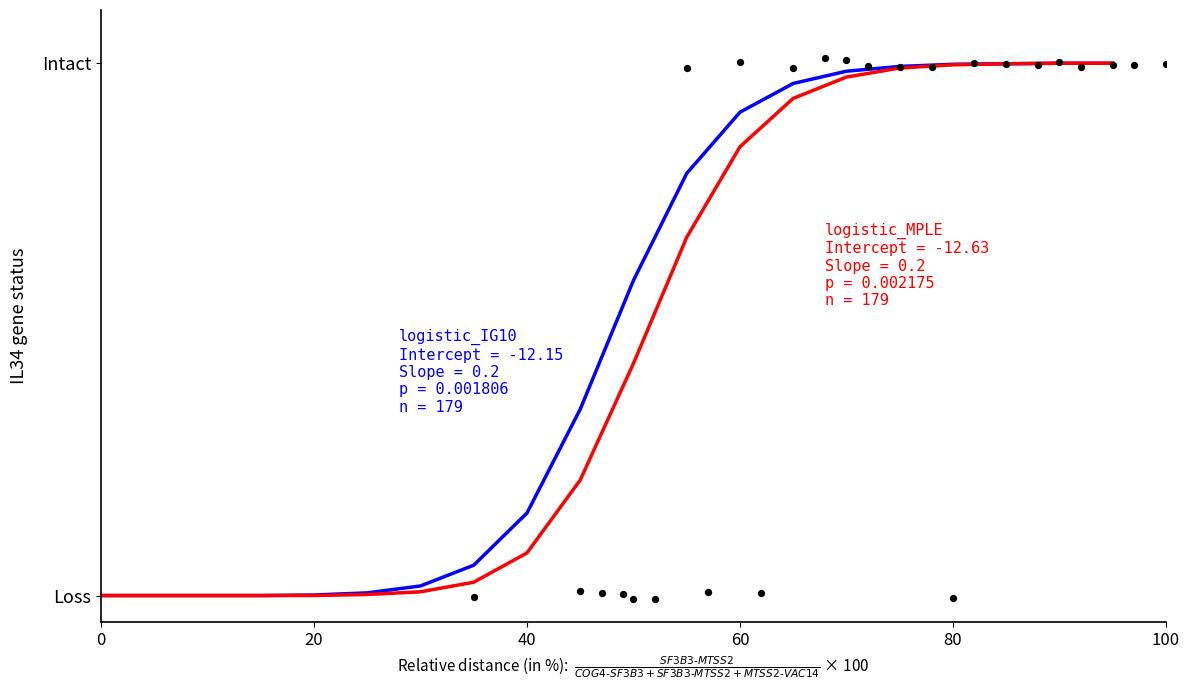

Which series reaches the minimum Y coordinate?

logistic_IG10